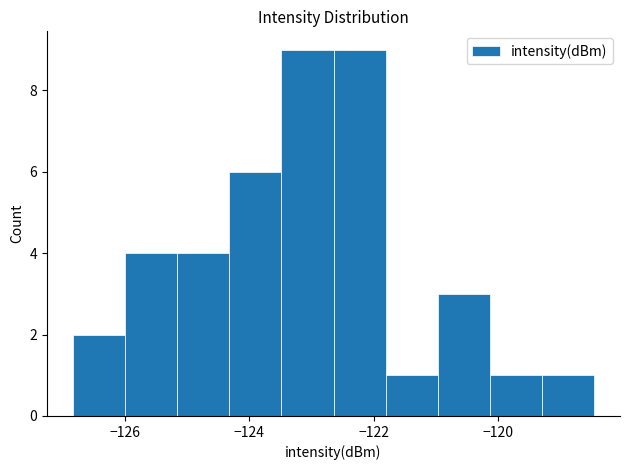

How tall is the bar that spans -126.0 to -125.2 on the x-axis? Neither the bar edges nor the heights are printed on the chart, so give them approximately, as read against the axes.

4